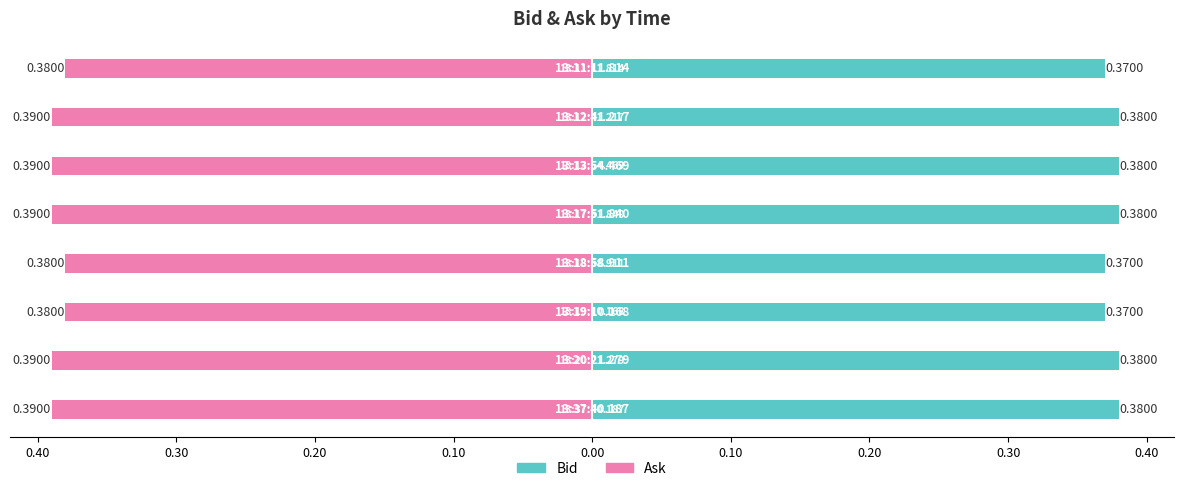

Reading left to right, list all the values displayed in this chart.

Bid: 0.50=0.4	0.40=0.4	0.30=0.4	0.20=0.4	0.10=0.4	0.00=0.4	0.10=0.4	0.20=0.4
Ask: 0.50=-0.4	0.40=-0.4	0.30=-0.4	0.20=-0.4	0.10=-0.4	0.00=-0.4	0.10=-0.4	0.20=-0.4